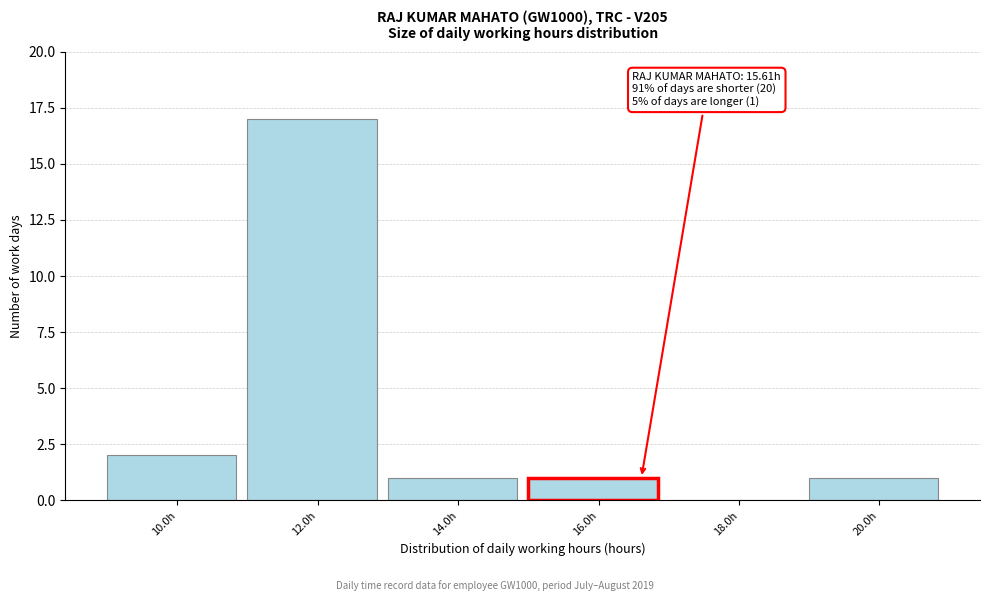

Over which range of the x-axis is the bar tallest?

11 to 13